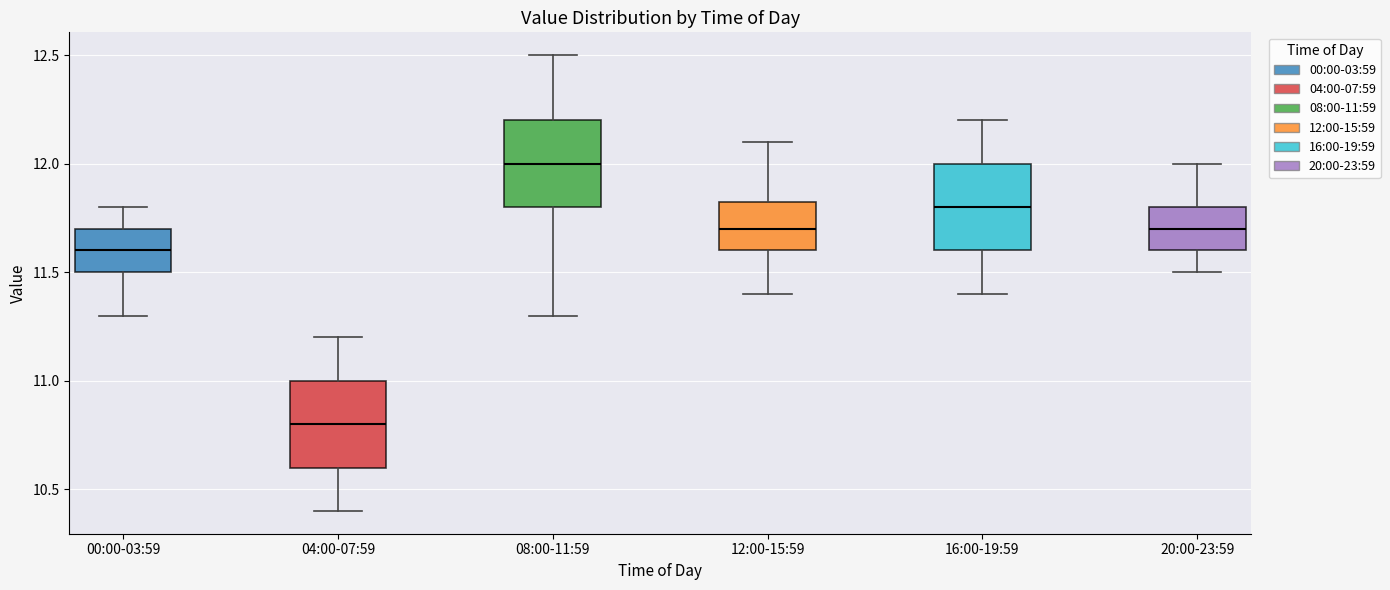

Which box's median line is the lowest?

04:00-07:59